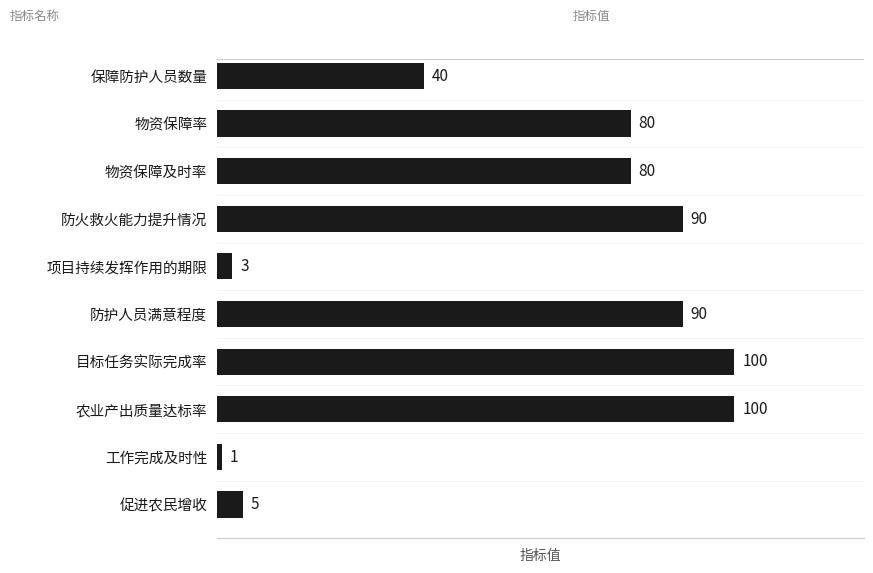

At which category does the chart reach its minimum across all series?

工作完成及时性